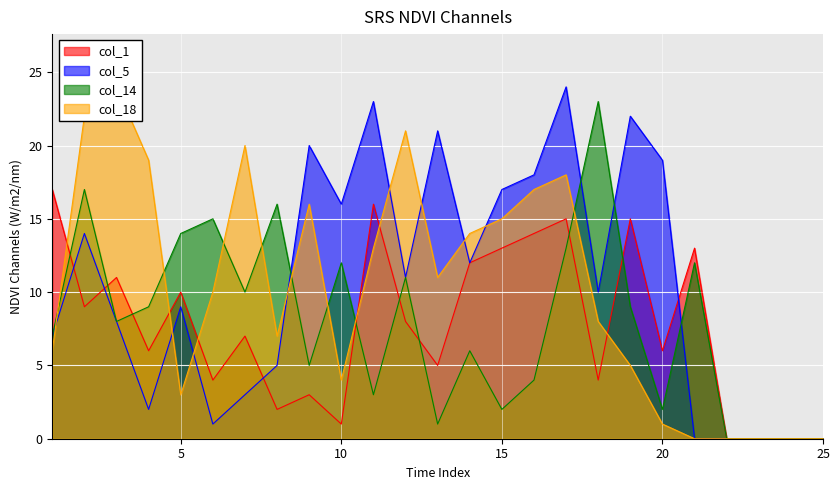

How many data points does each series have?

25